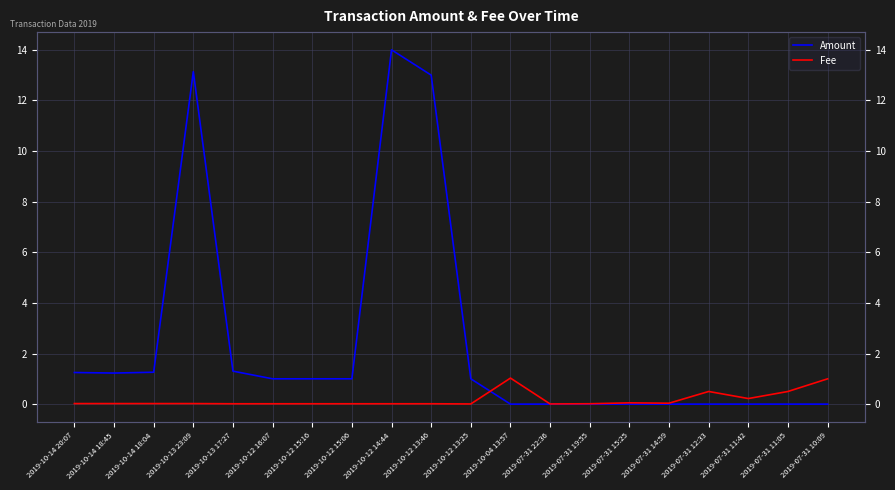

What is the value of the Fee point at the 17th from the left?

0.5